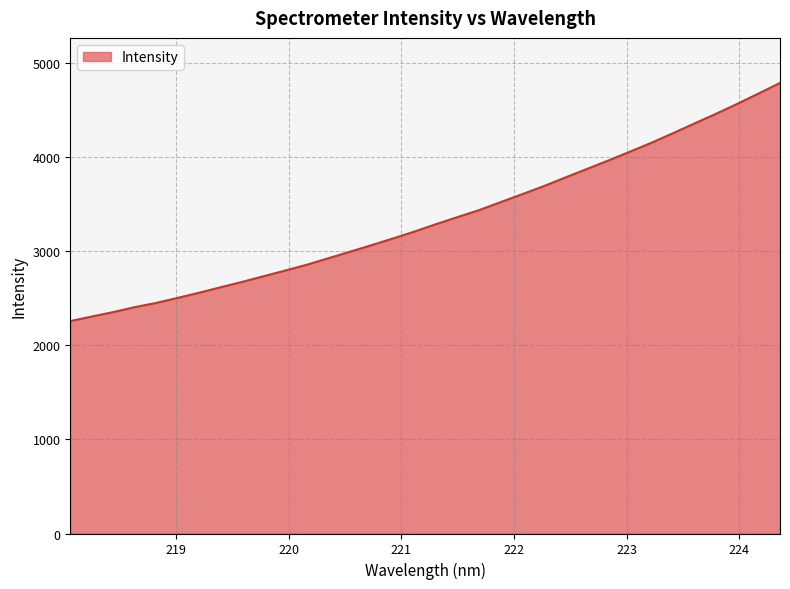

True or false: the data has more than 1 interior local peaks.

False